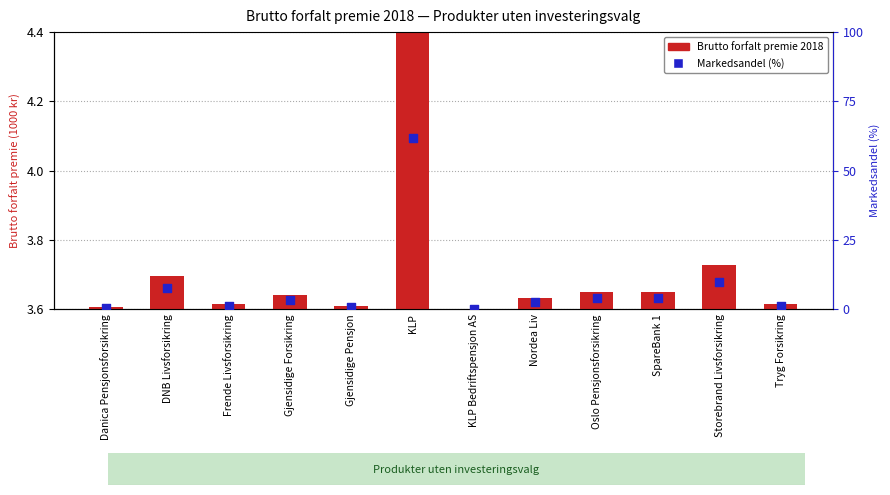

Which series reaches the maximum Y coordinate?

Markedsandel (%)